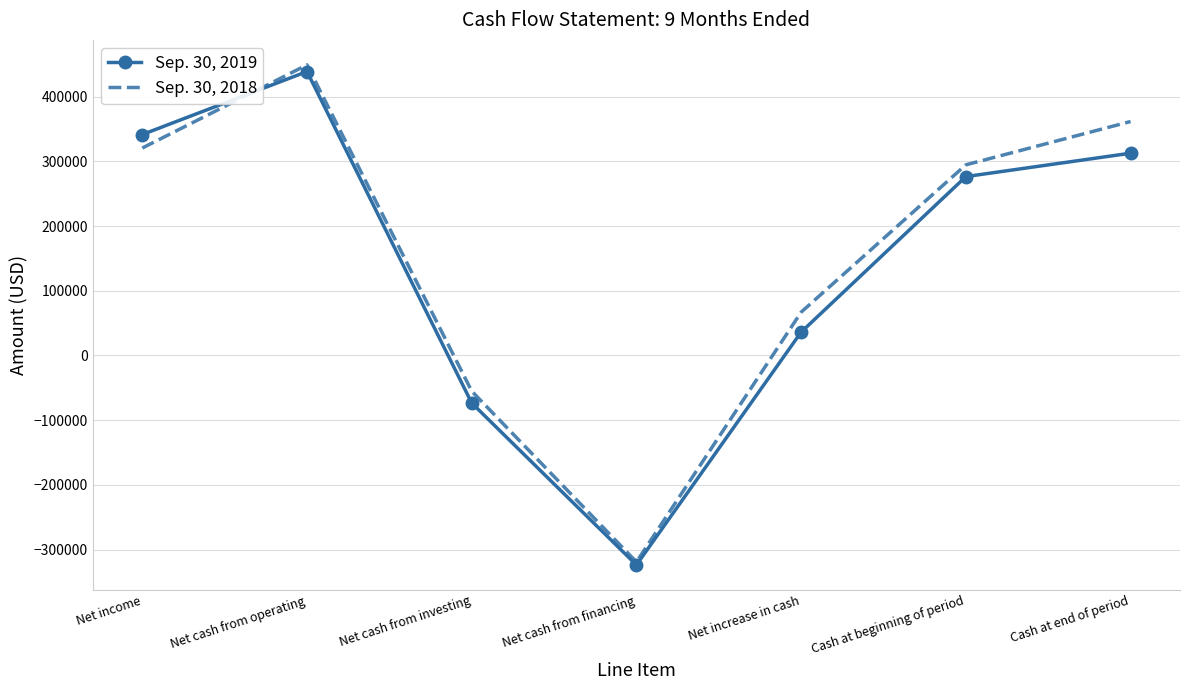

Is it true that Sep. 30, 2018 equals 294753 at Cash at beginning of period?

True